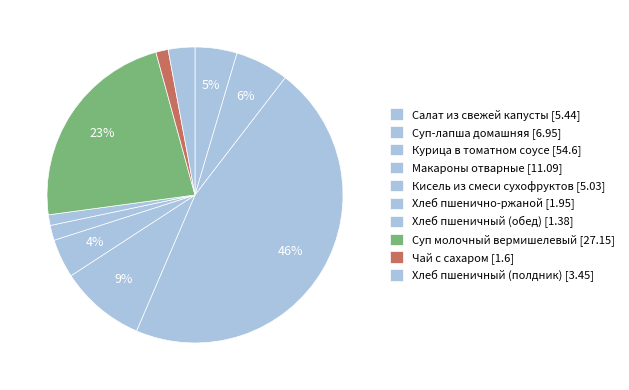

How much of the chart is everything except Курица в томатном соусе?

54.0%